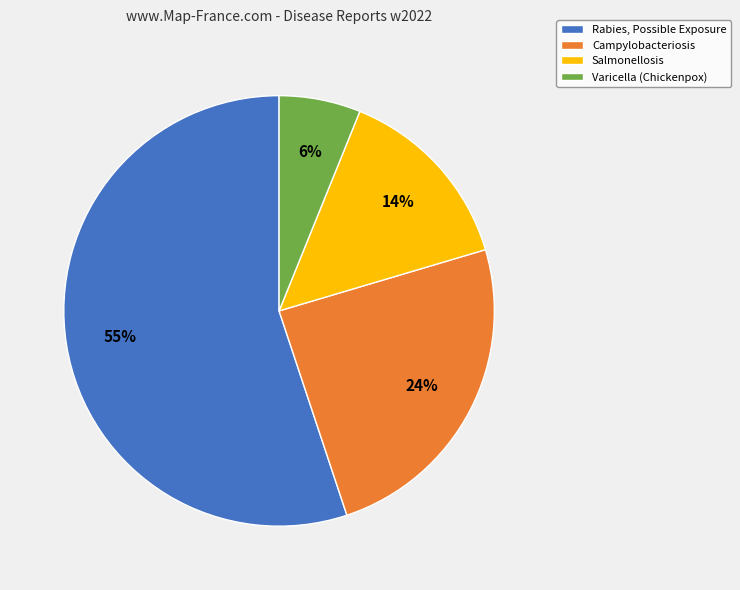

To the nearest percent, what is the difference between the Rabies, Possible Exposure and Campylobacteriosis slice percentages?

31%